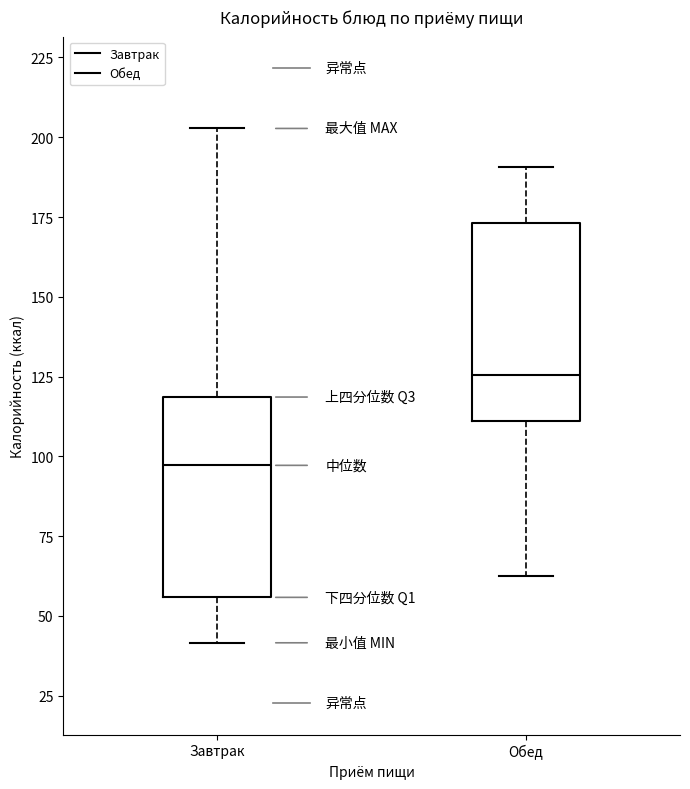

Where is the upper edge of the box for Обед on the y-axis? The values are not printed on the chart, so give them approximately, as read against the axis.

175